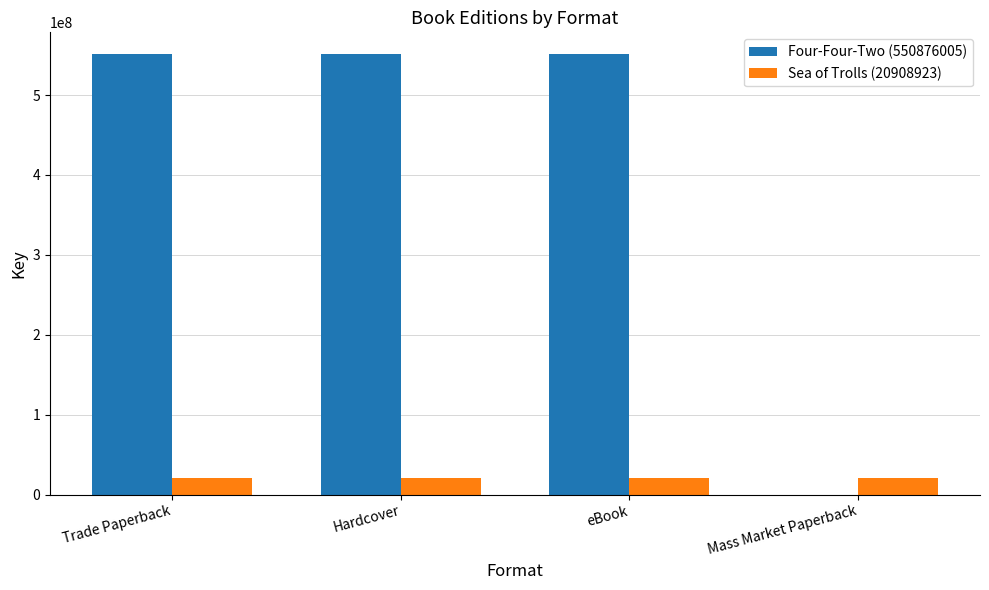

Is it true that Sea of Trolls (20908923) equals 20908923 at Mass Market Paperback?

True